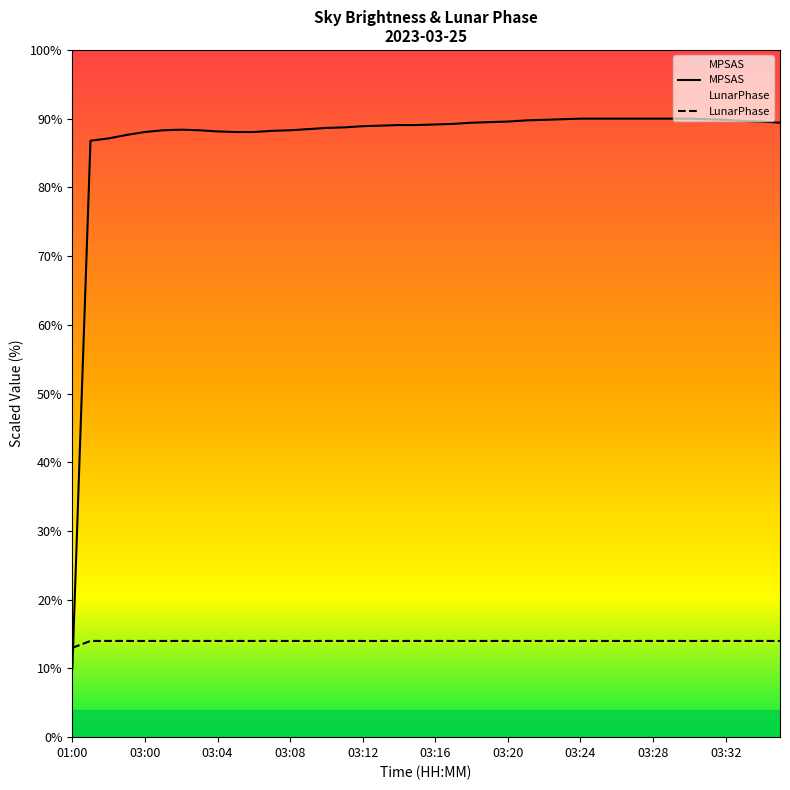

Which label corresponds to the smallest value in the chart?

01:00